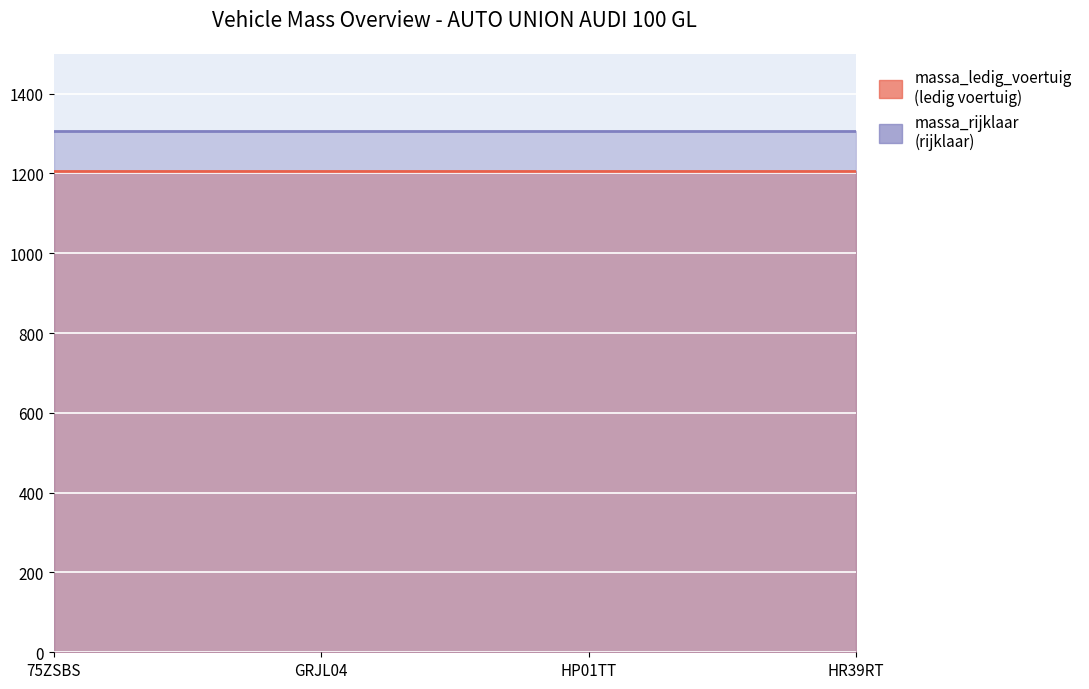

True or false: massa_rijklaar_line has more than 1 interior local peaks.

False